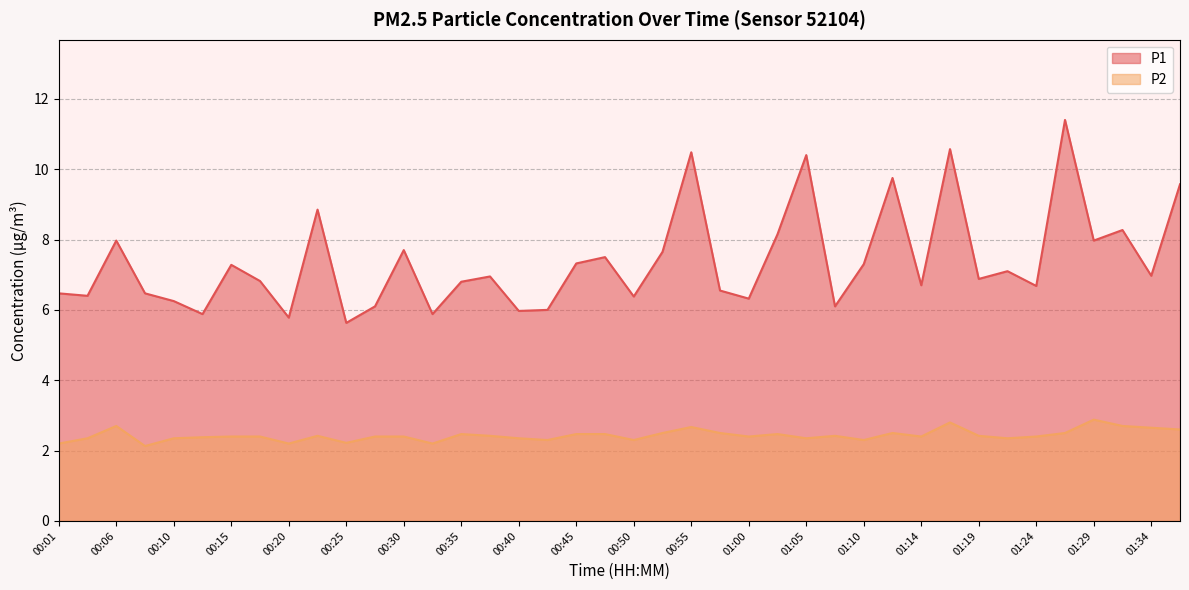

At which label is P1 closest to 8?

00:06